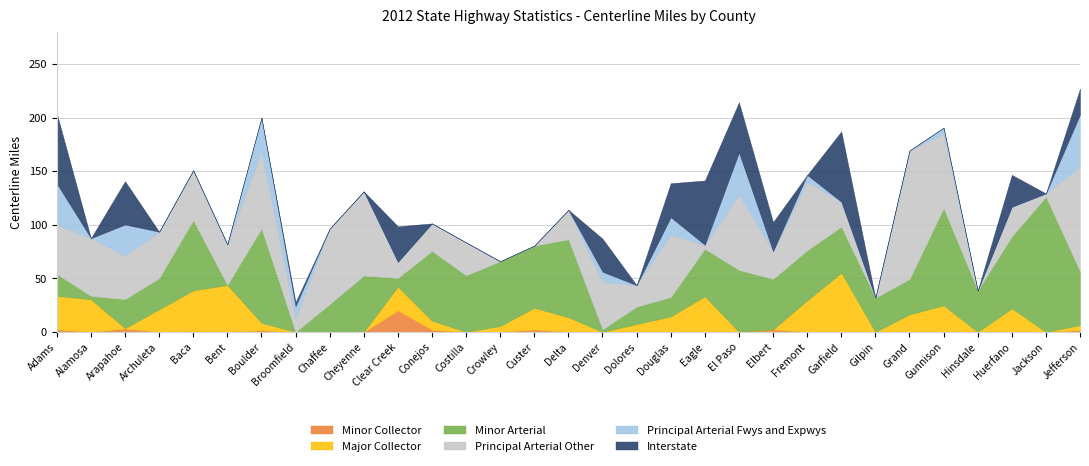

Where do Minor Collector and Minor Arterial first cross each other?

Cheyenne and Clear Creek